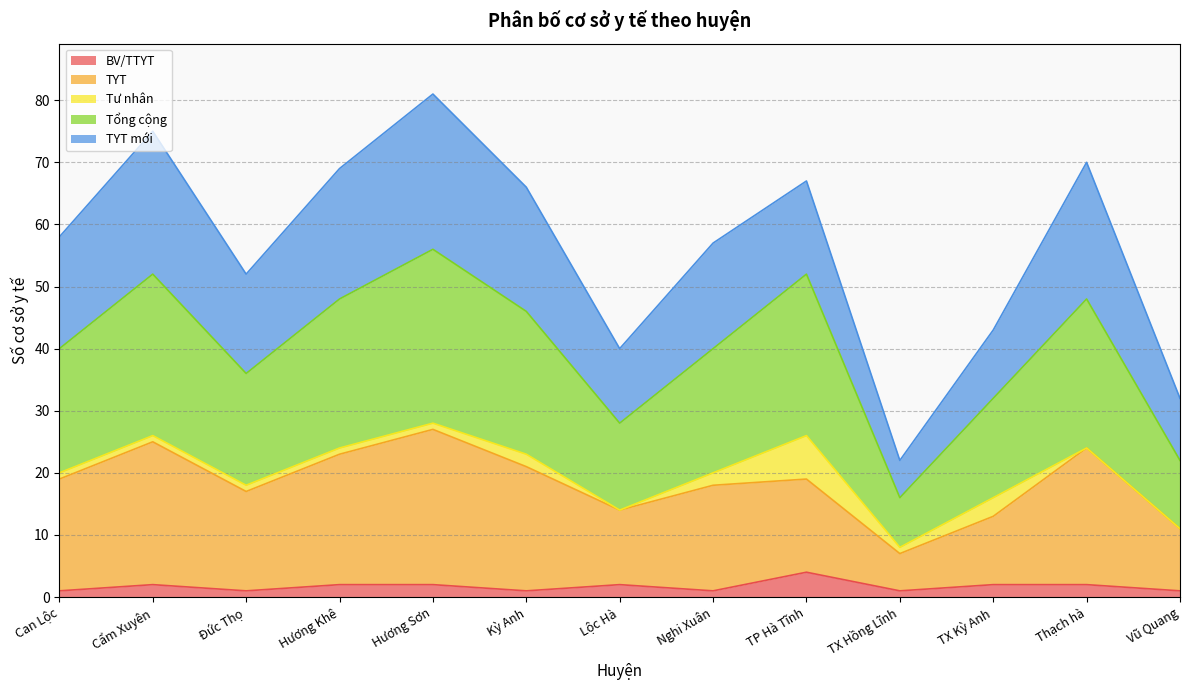

Does the chart have visible grid lines?

Yes